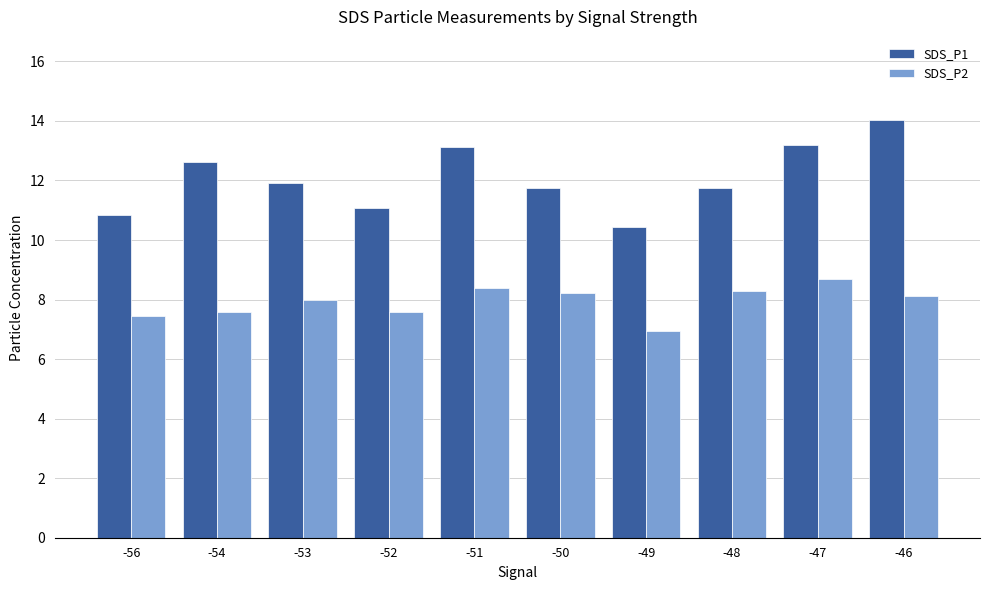

The value of SDS_P2 at -48 is 14.2. True or false?

False